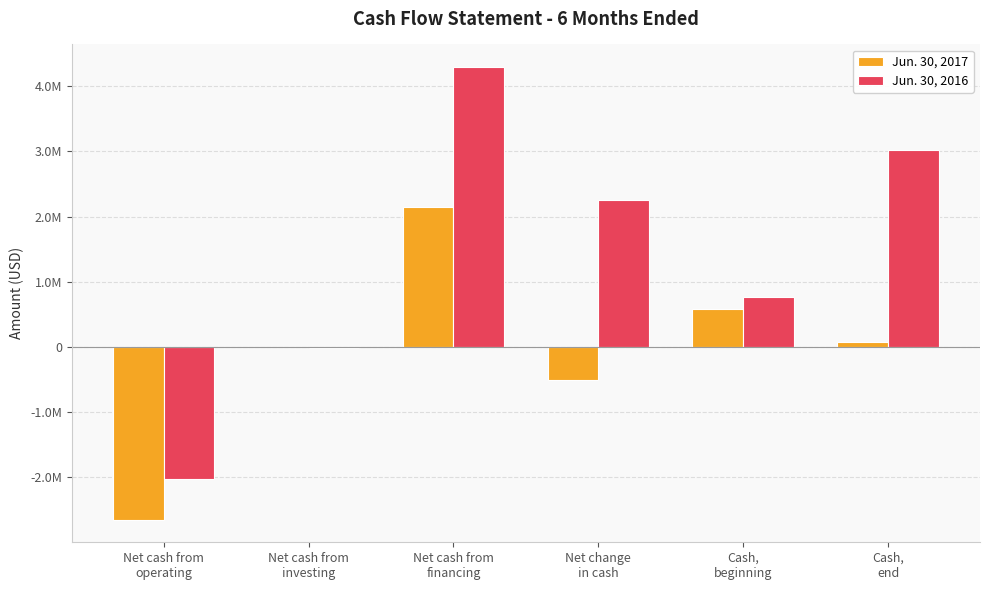

List the series in order of their peak value, lowest first.

Jun. 30, 2017, Jun. 30, 2016